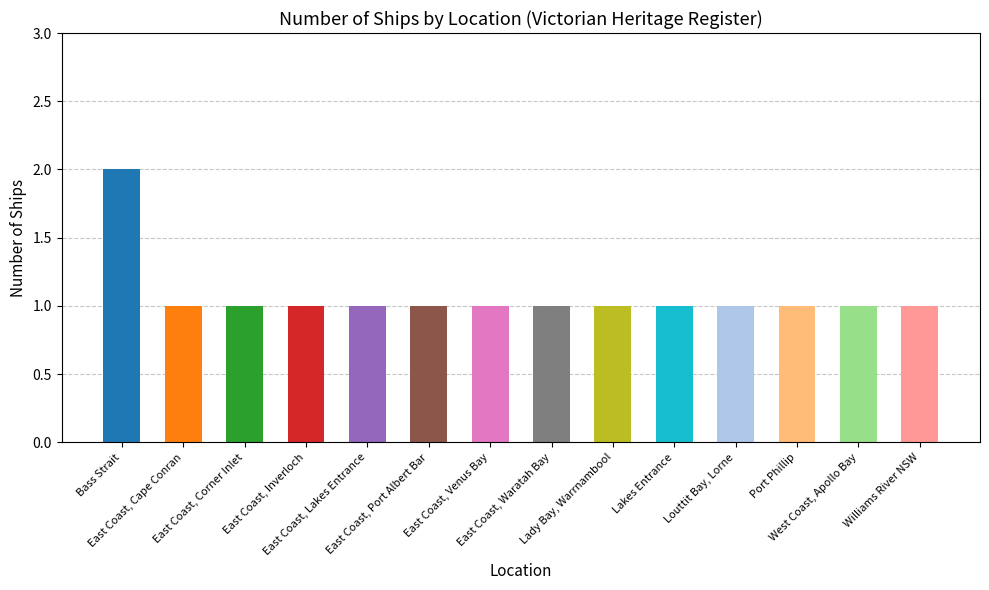

What is the value of the 13th bar from the left?

1